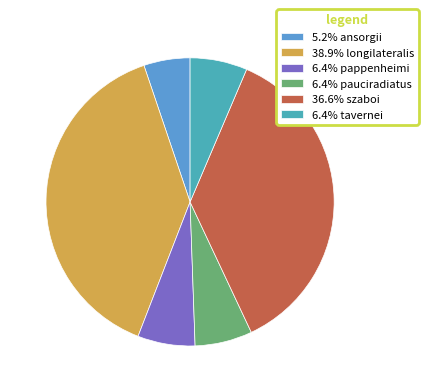

How many slices are in this pie chart?

6